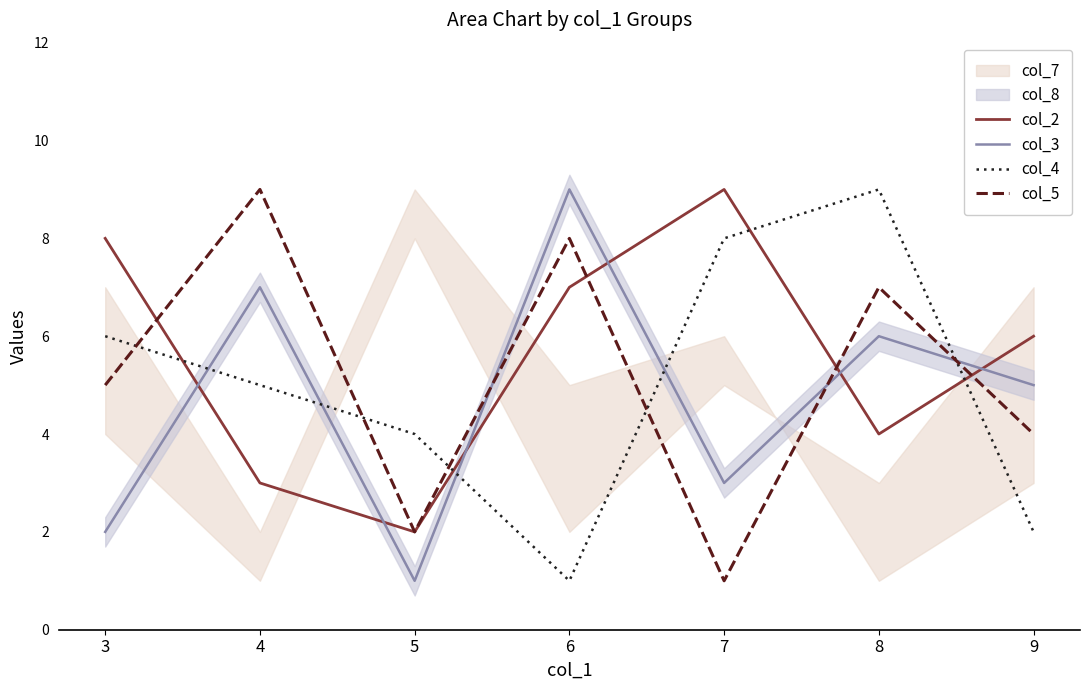

Which category has the highest value across all series?

7